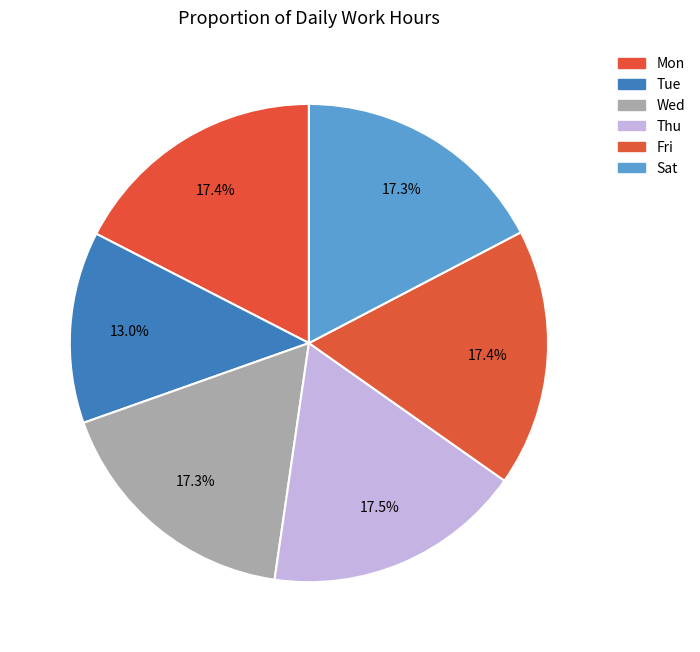

Is there any slice that represents more than half of the pie?

No